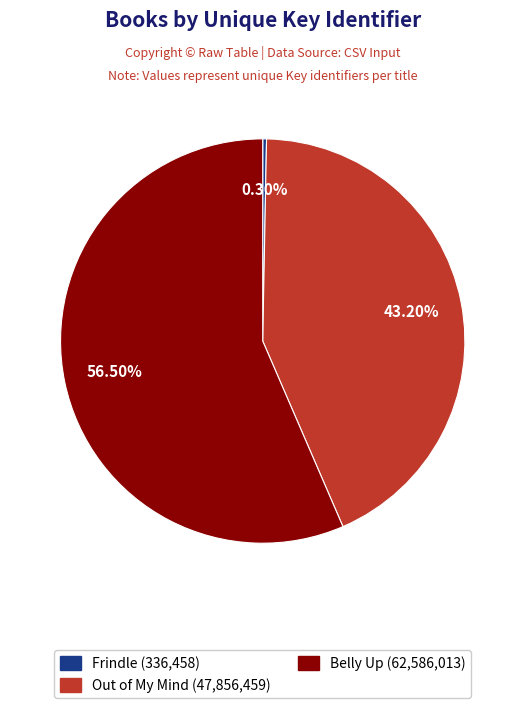

How many slices are in this pie chart?

3